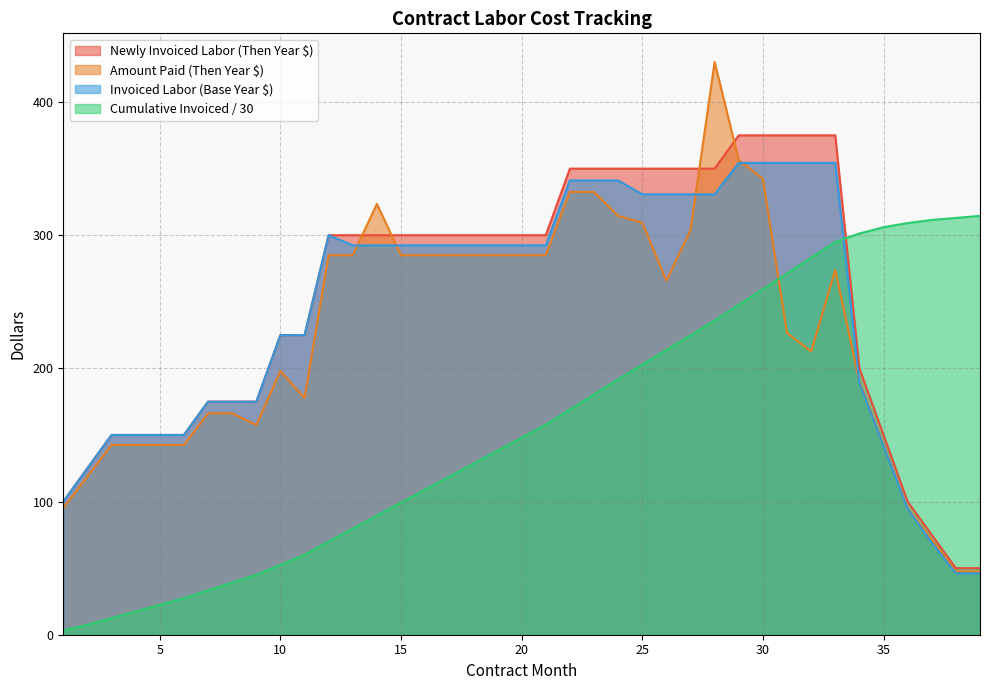

What is the difference between the Invoiced Labor (Base Year Dollars) values at 35 and 17?

150.7